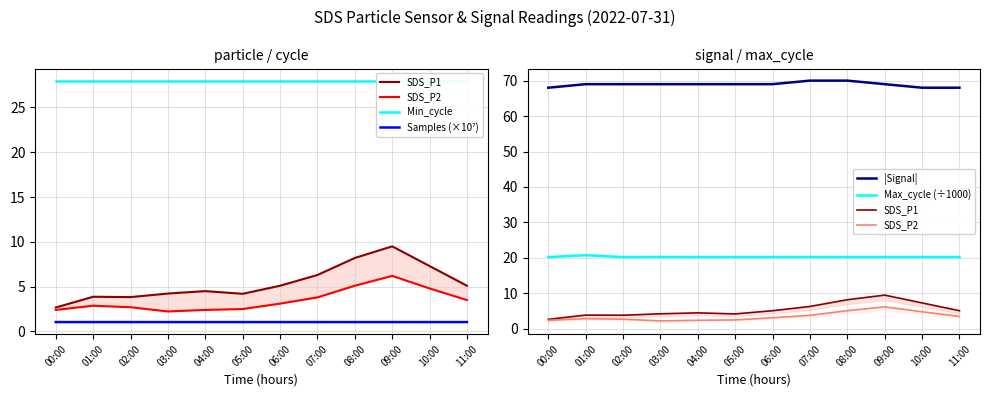

What is the label of the 6th point from the right?

06:00